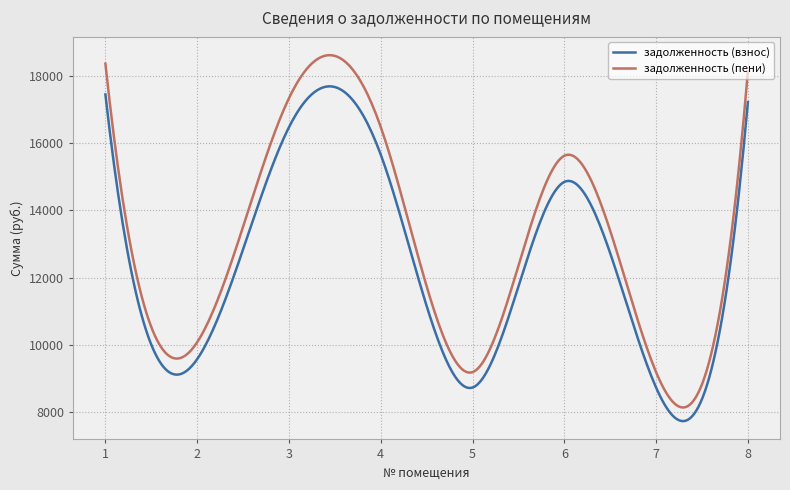

What is the difference between the maximum and minimum values in the задолженность (пени) series?

10462.7